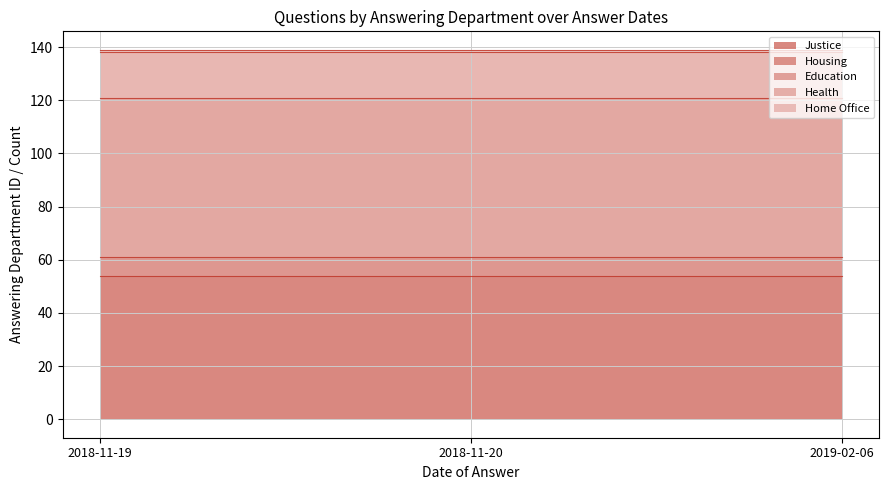

What is the lowest value of the Home Office series?

1